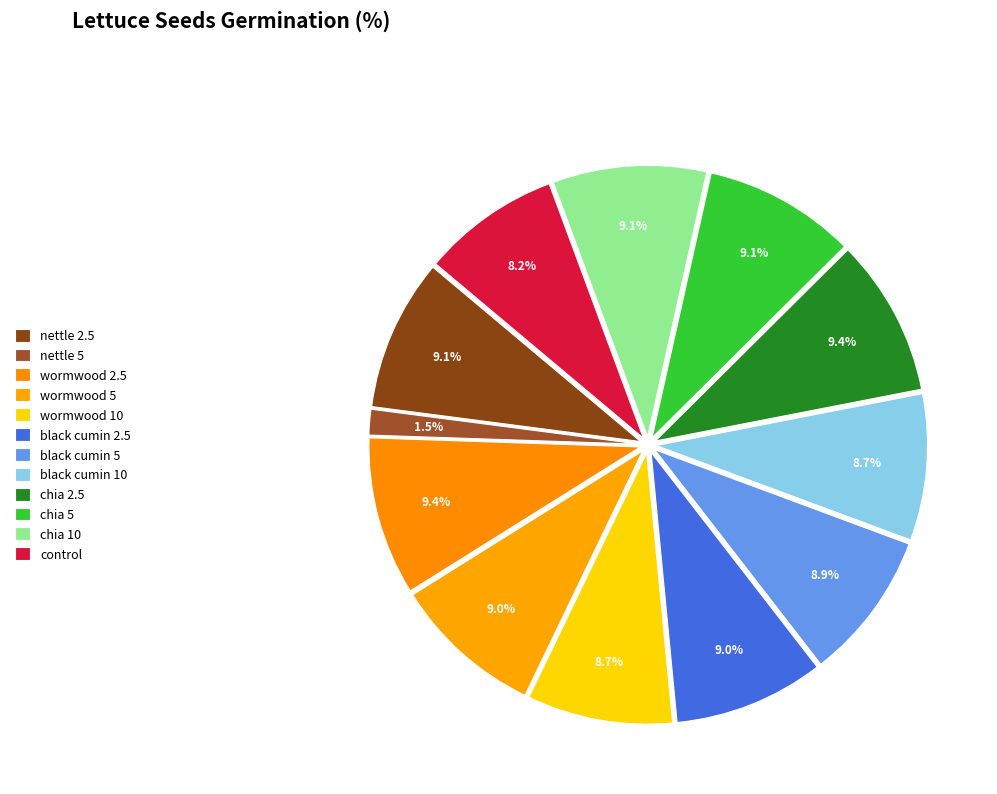

Count the number of slices in the pie.

12